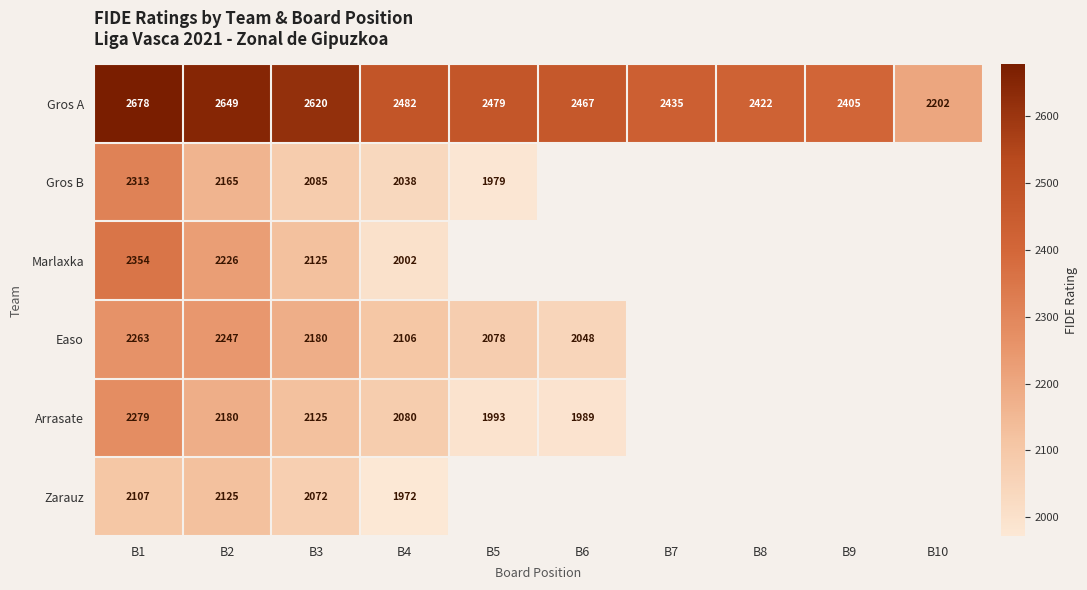

True or false: Gros A has a value of 3753 at B6.

False